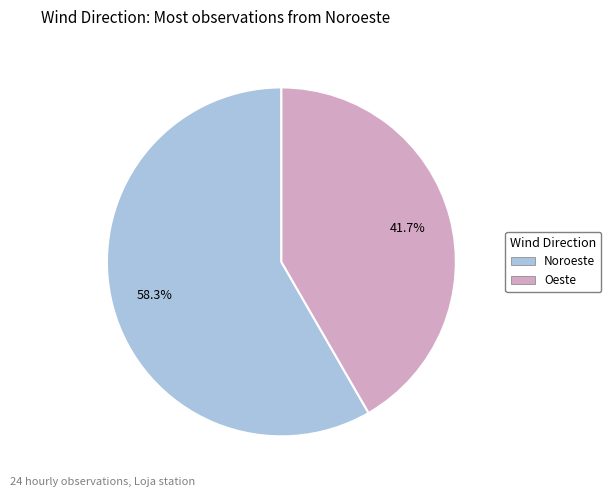

Is there any slice that represents more than half of the pie?

Yes